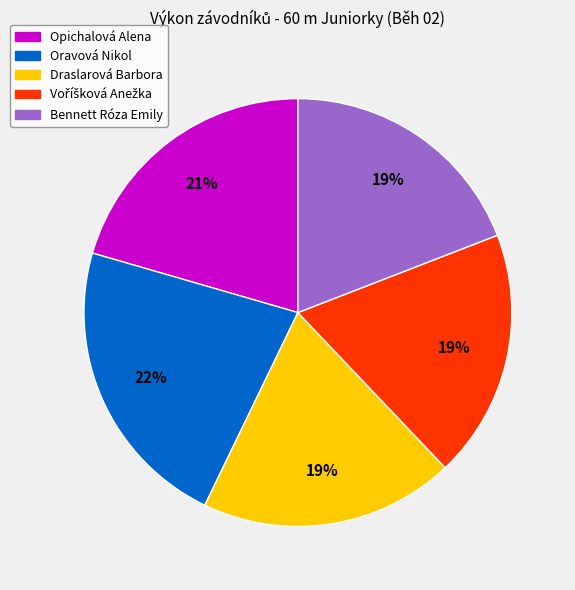

True or false: Bennett Róza Emily accounts for 5% of the total.

False